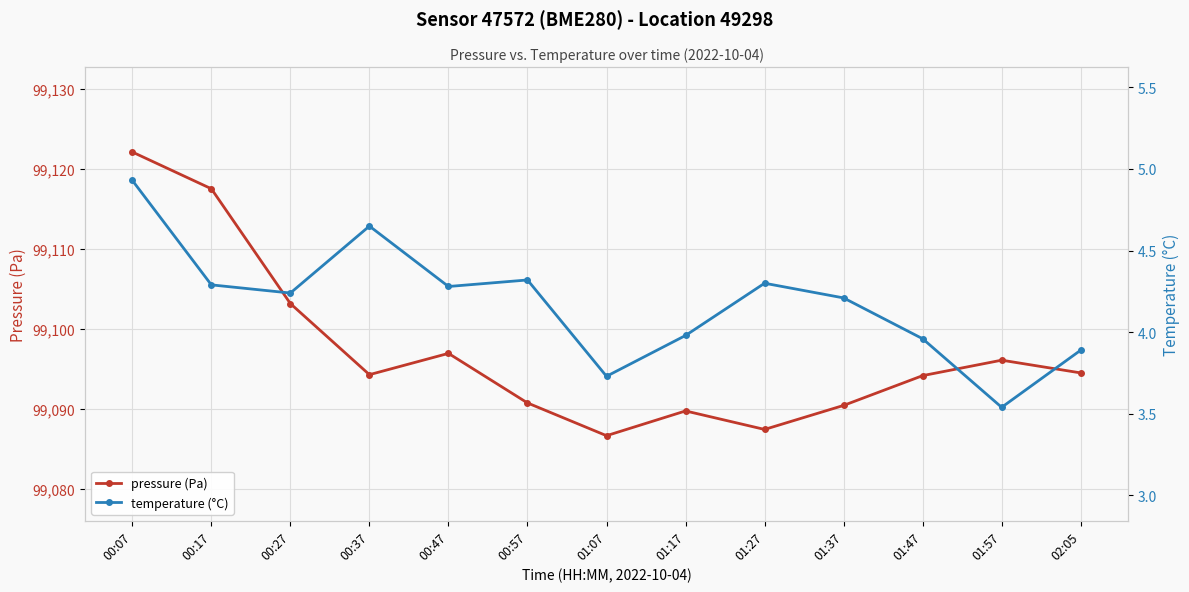

How many values in the temperature (°C) series are below 4?

5